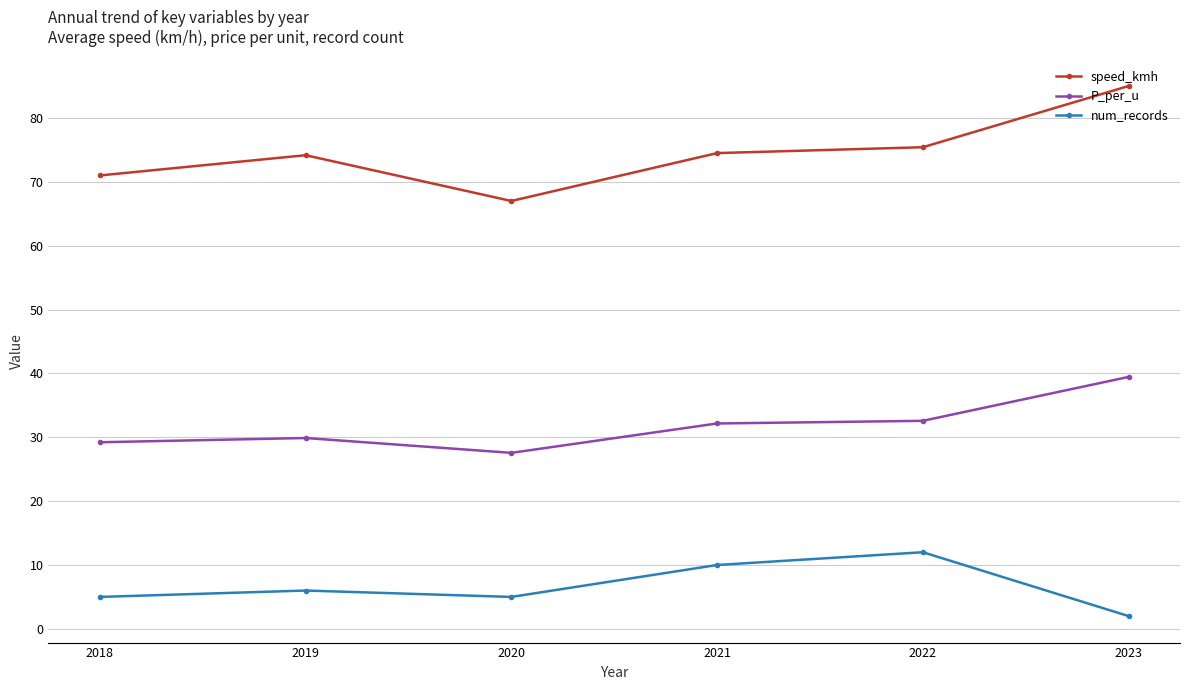

At 2018, list the series in order from largest to smallest.

speed_kmh, P_per_u, num_records